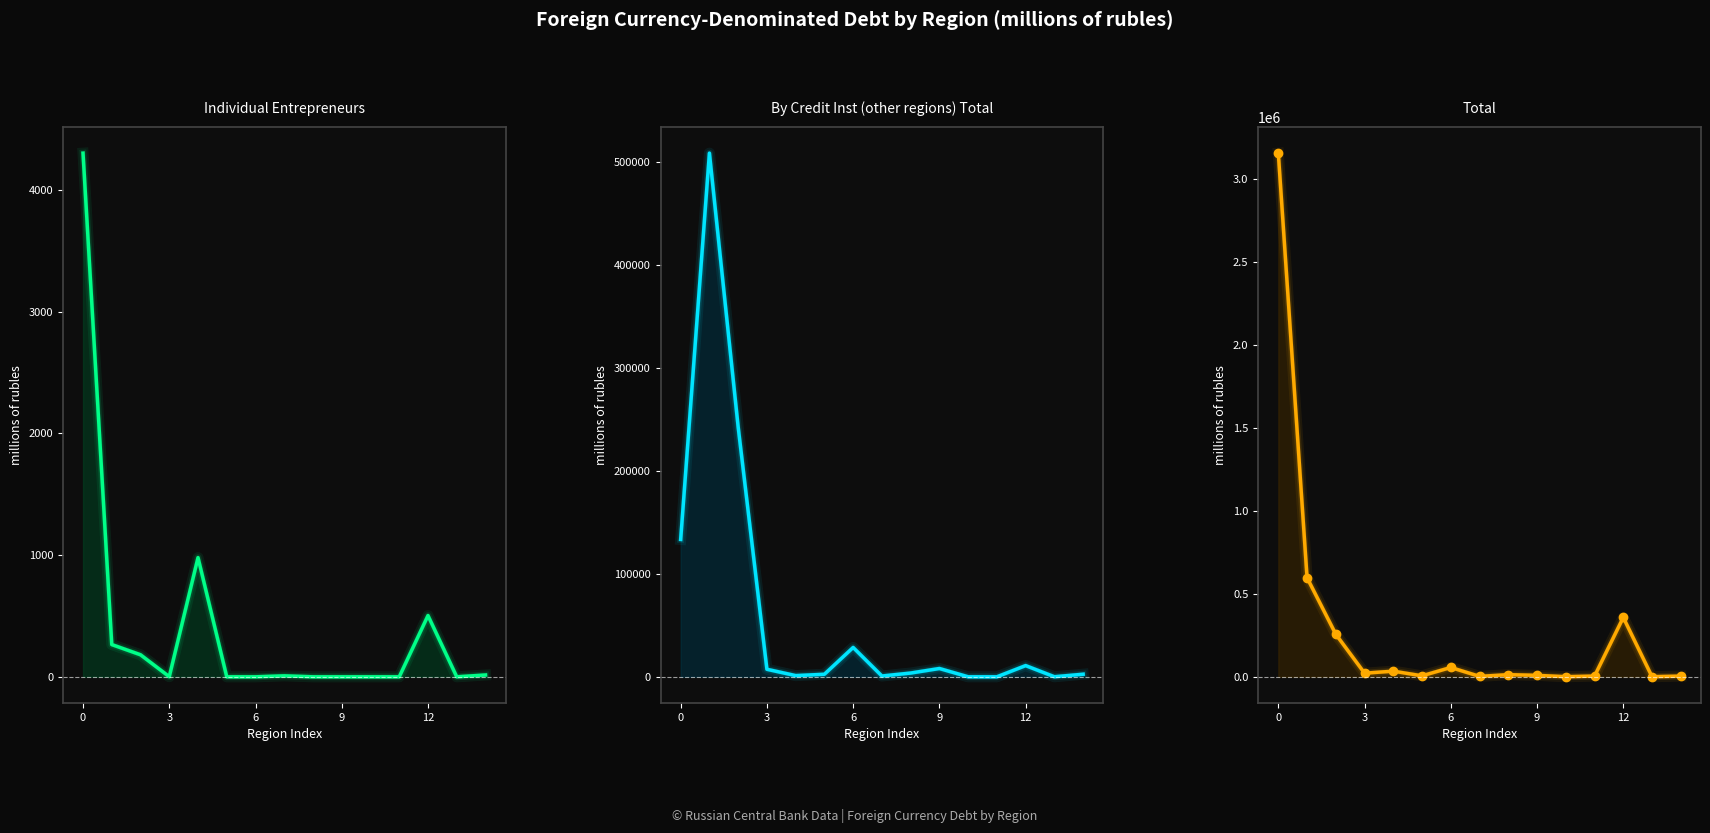

What is the difference between the By Credit Inst (other regions) Total values at 8 and 10?

3640